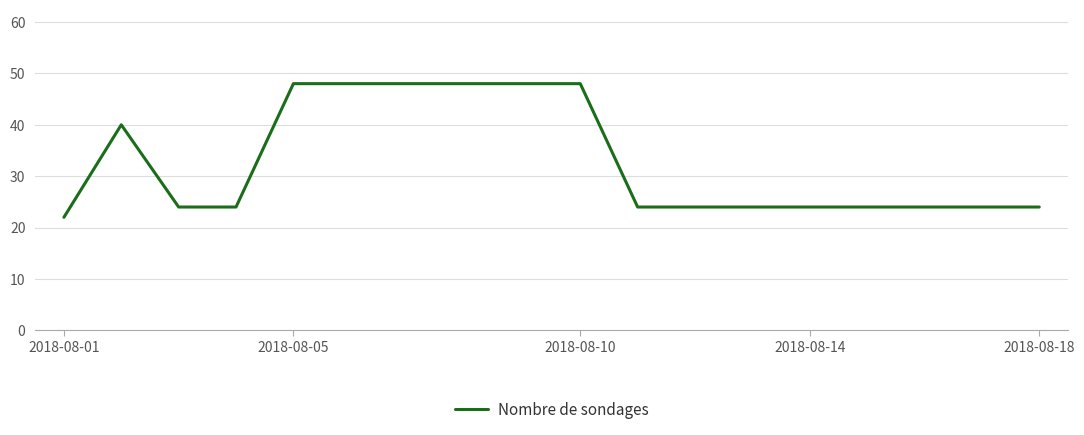

What is the difference between the maximum and minimum values?

26